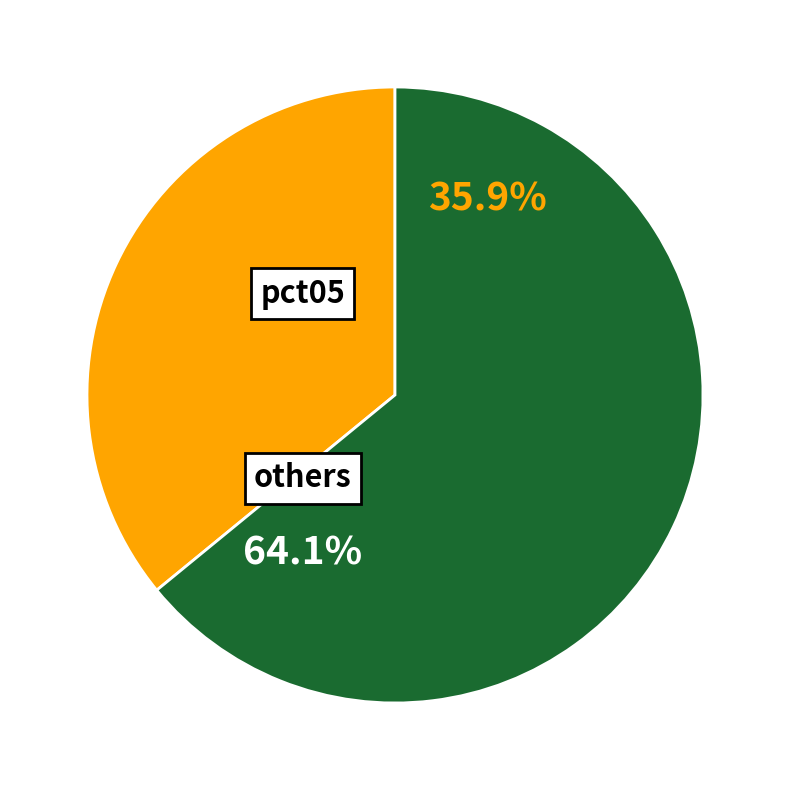

Is there any slice that represents more than half of the pie?

Yes